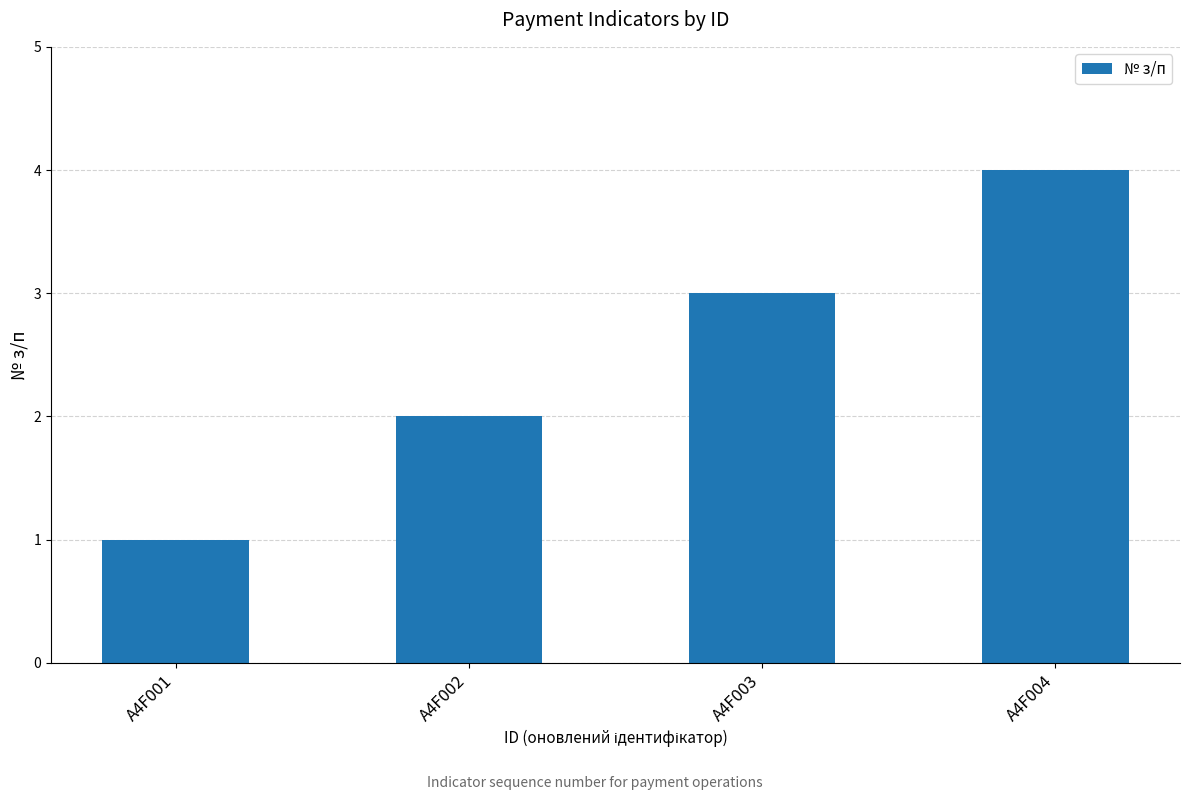

Reading left to right, extract all data points from this chart.

A4F001=1	A4F002=2	A4F003=3	A4F004=4